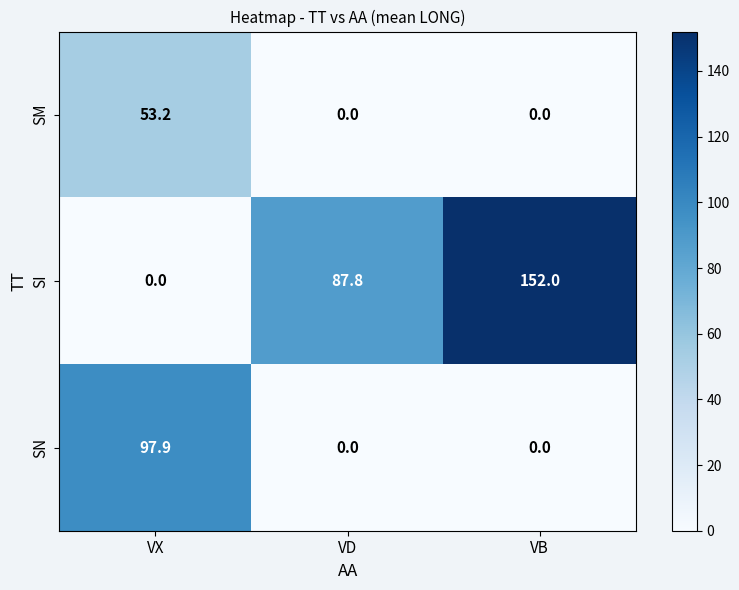

Is it true that SM equals 0.0 at VD?

True